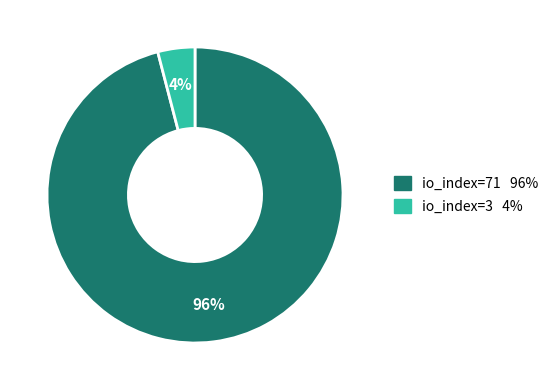

Is there any slice that represents more than half of the pie?

Yes